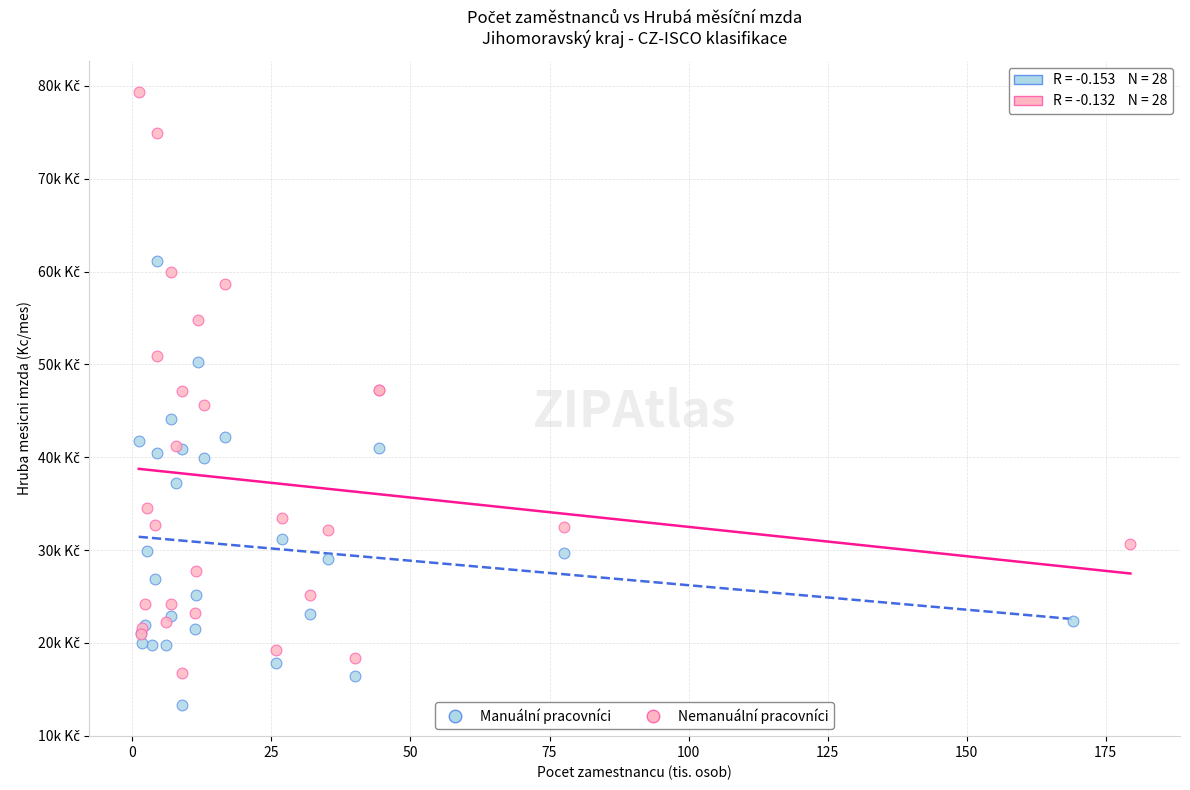

Which series contains the highest Y value?

Nemanuální pracovníci